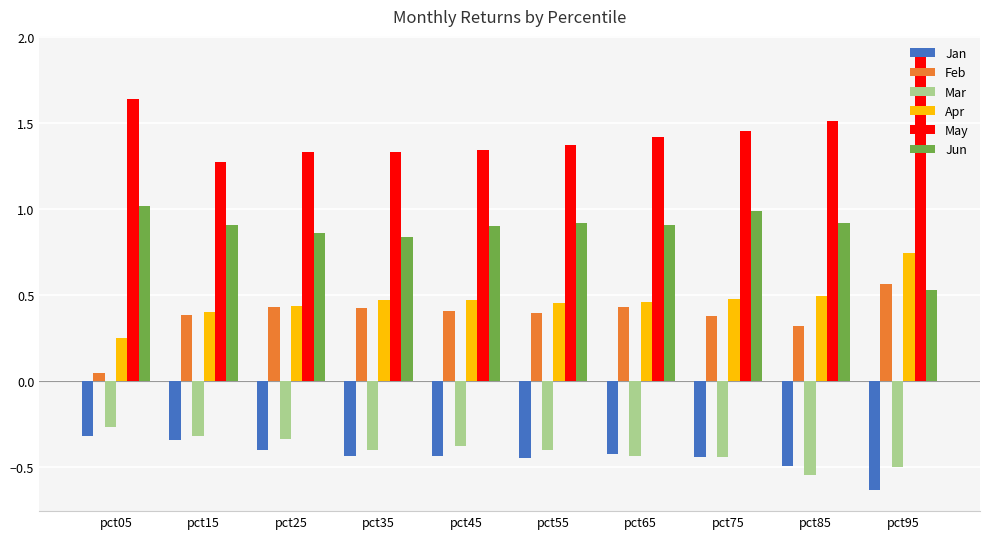

What is the sum of all Jan values?

-4.3